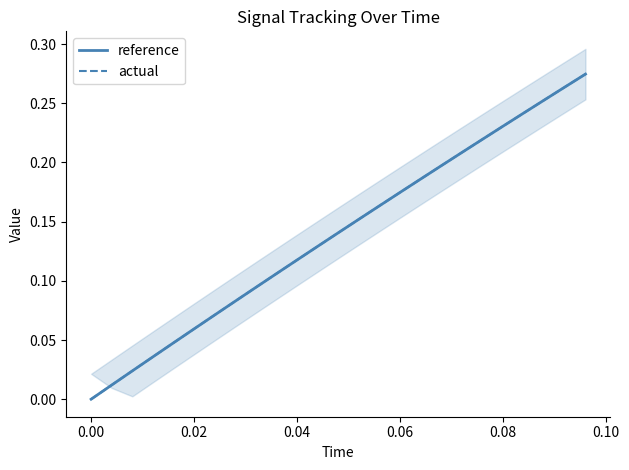

Reading left to right, transcribe all the data shown in this chart.

reference: 0.0	0.0	0.0	0.0	0.0	0.1	0.1	0.1	0.1	0.1	0.1	0.1	0.1	0.2	0.2	0.2	0.2	0.2	0.2	0.2	0.2	0.2	0.3	0.3	0.3
actual: 0.0	0.0	0.0	0.0	0.0	0.1	0.1	0.1	0.1	0.1	0.1	0.1	0.1	0.2	0.2	0.2	0.2	0.2	0.2	0.2	0.2	0.2	0.3	0.3	0.3